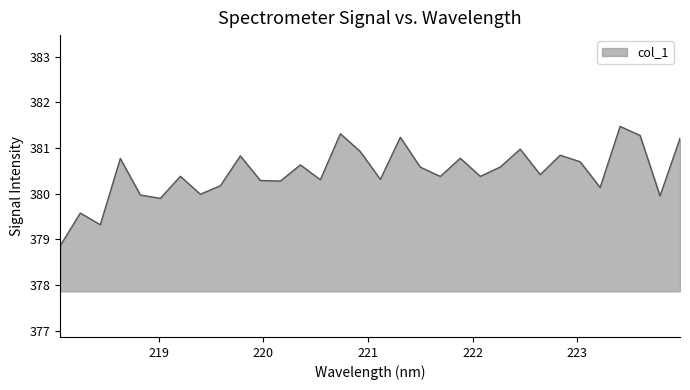

What is the smallest value displayed?

378.9